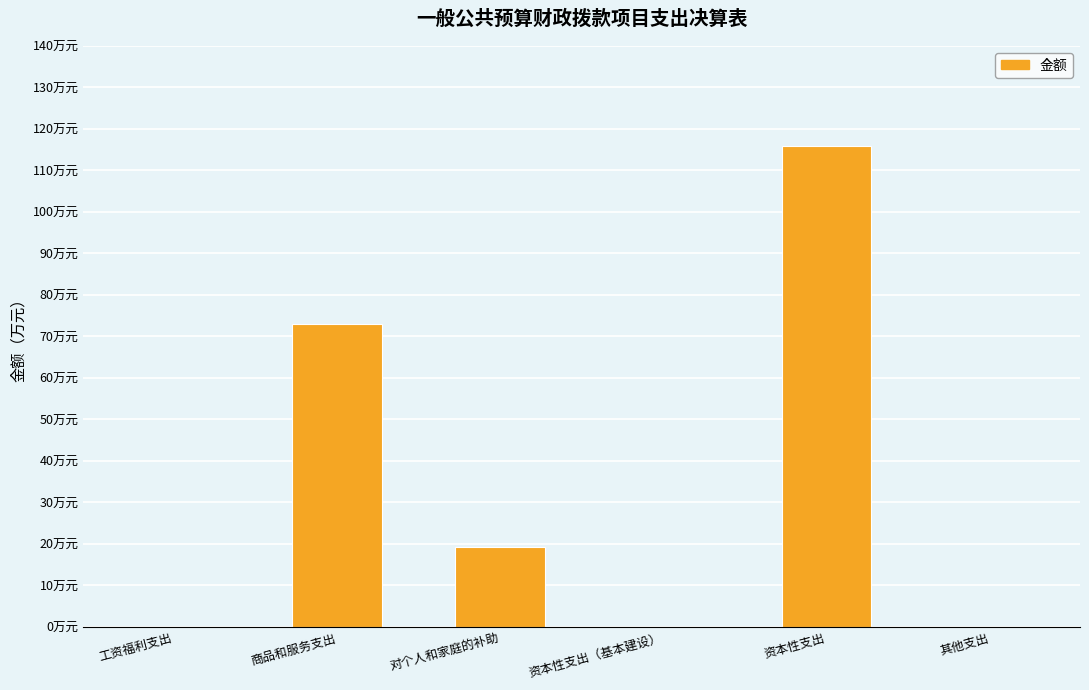

What is the average value?

34.7